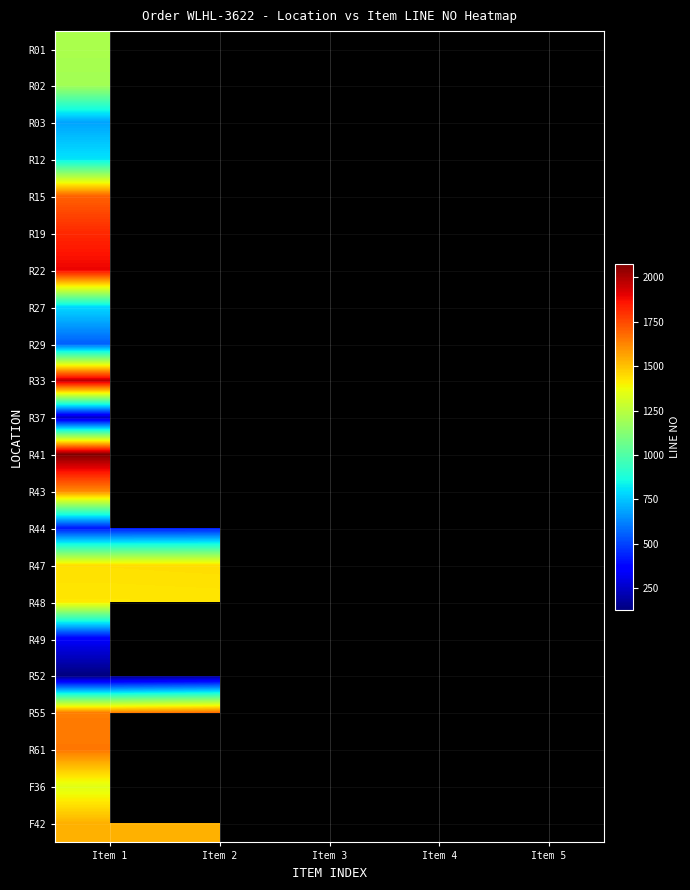

Where is R29 nearest to the value 555?

Item 1